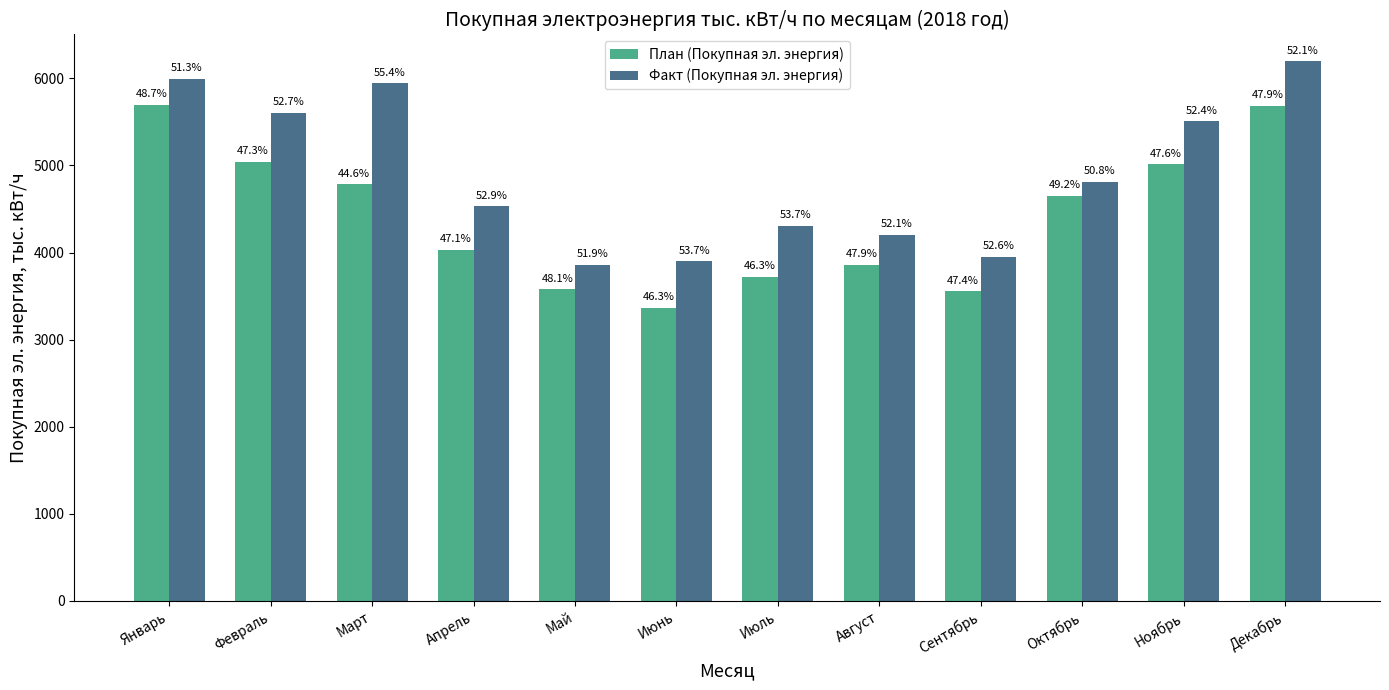

The value of Факт (Покупная эл. энергия) at Январь is 10369.2. True or false?

False